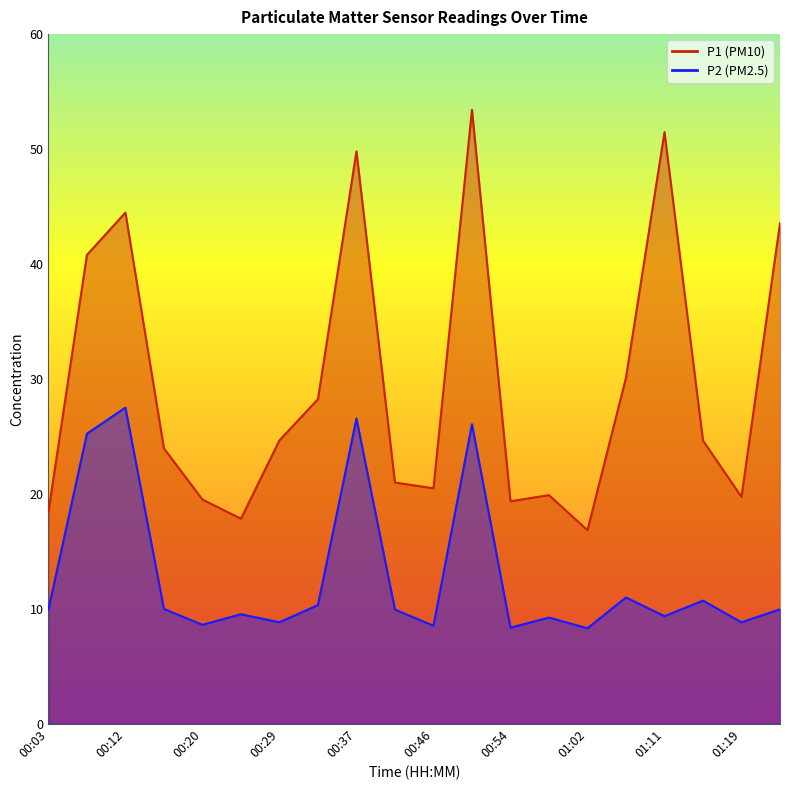

Which category has the highest value across all series?

00:50